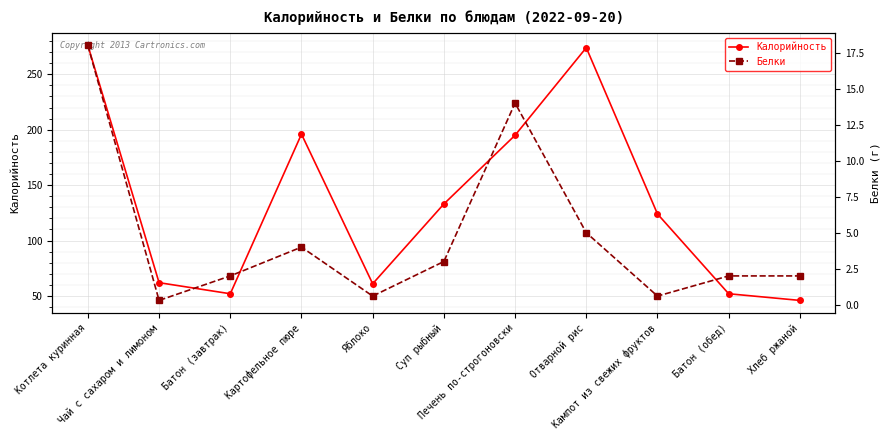

True or false: Калорийность and Белки cross at least once.

False